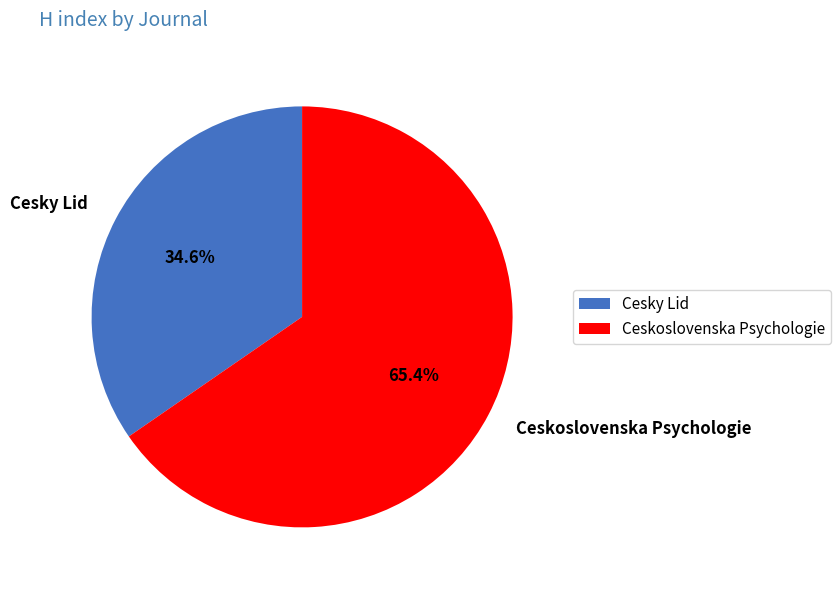

Which has a higher value, Cesky Lid or Ceskoslovenska Psychologie?

Ceskoslovenska Psychologie